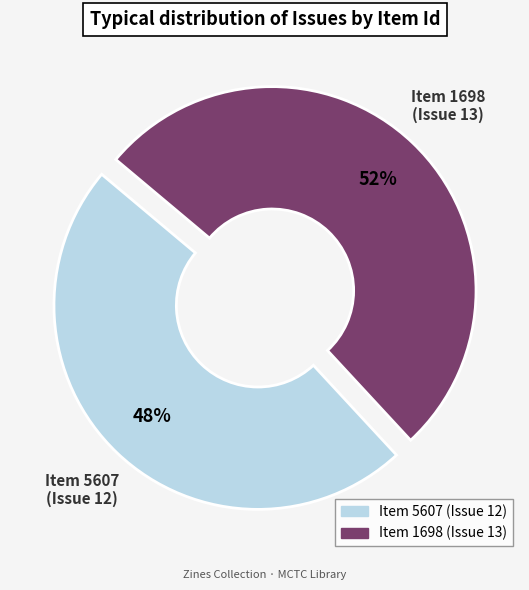

To the nearest percent, what is the difference between the largest and smallest slice percentages?

4%